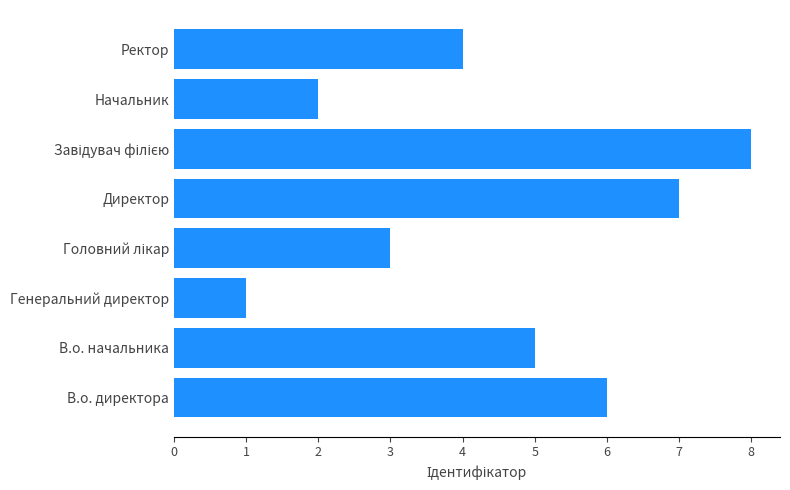

What is the sum of all values?

36